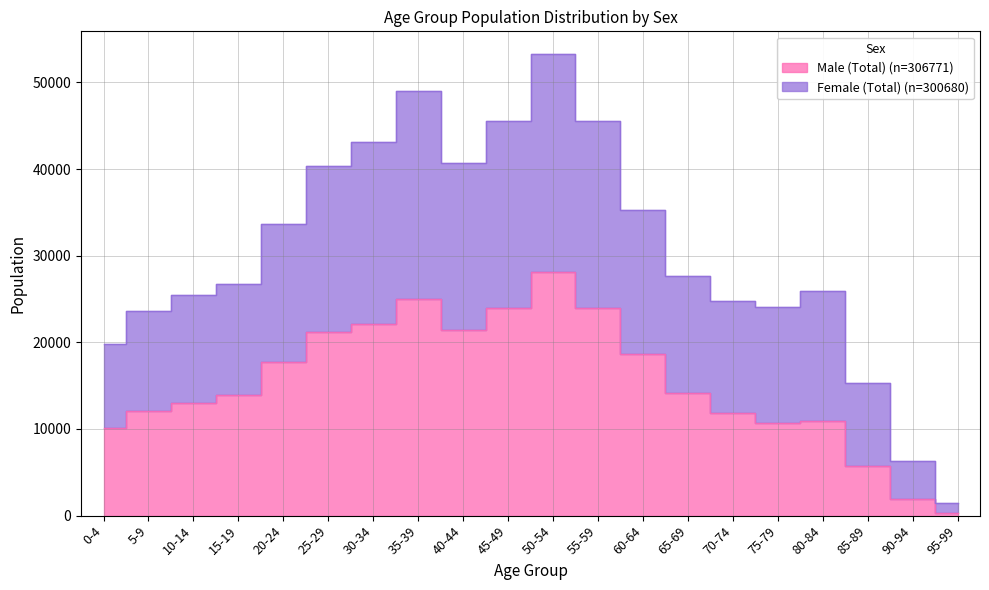

How many data points in Male (Total) are less than 14116?

10